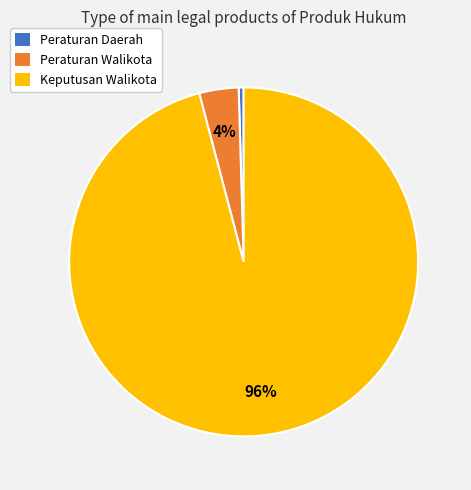

Combined, do Peraturan Daerah and Keputusan Walikota account for over 50%?

Yes